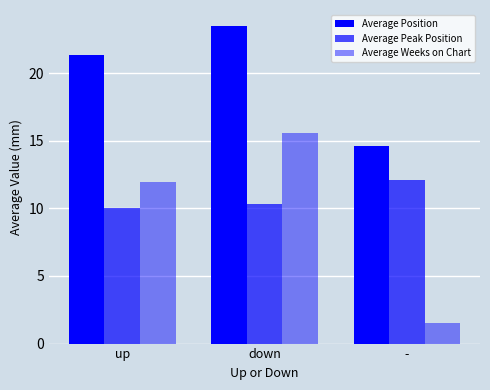

What position from the left is up?

1